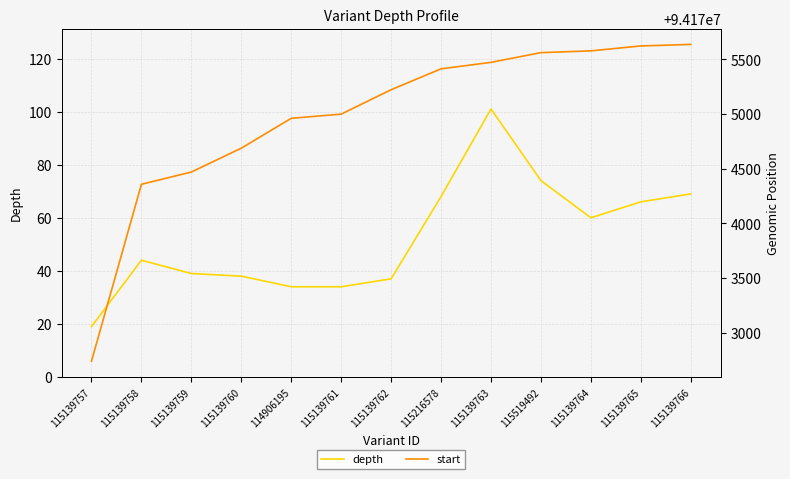

True or false: depth and start intersect in this chart.

False